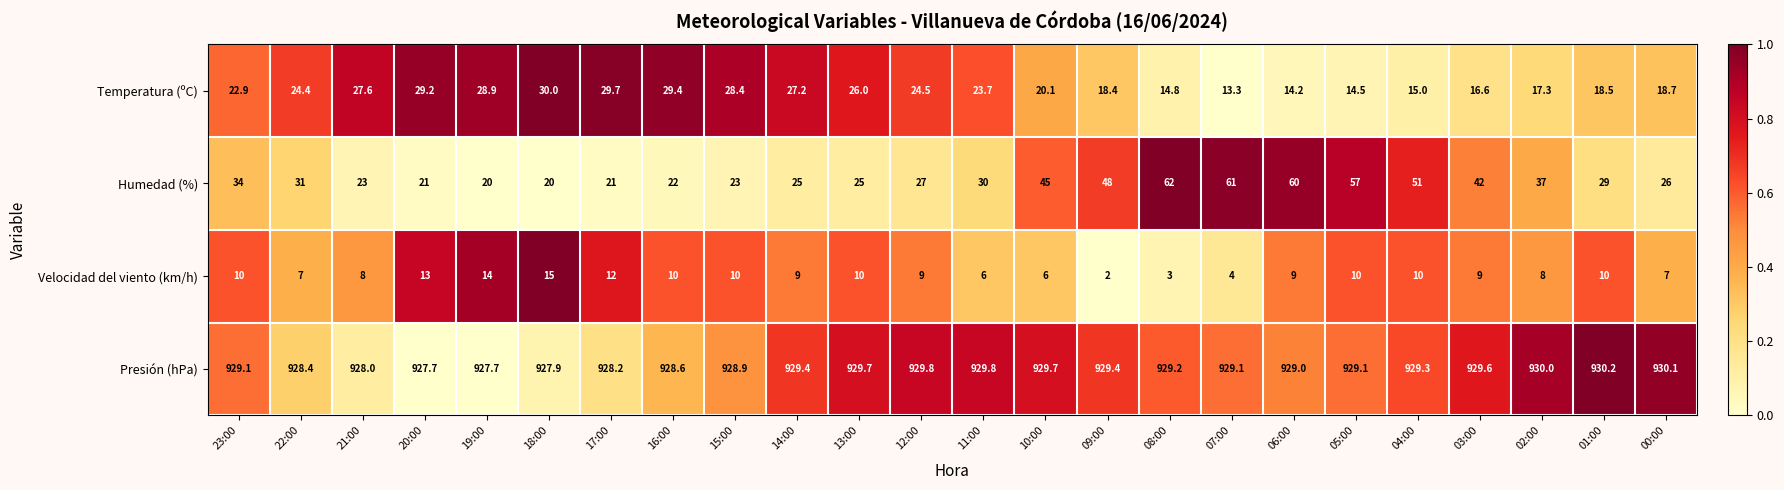

What is the average value of the Humedad (%) series?

35.0